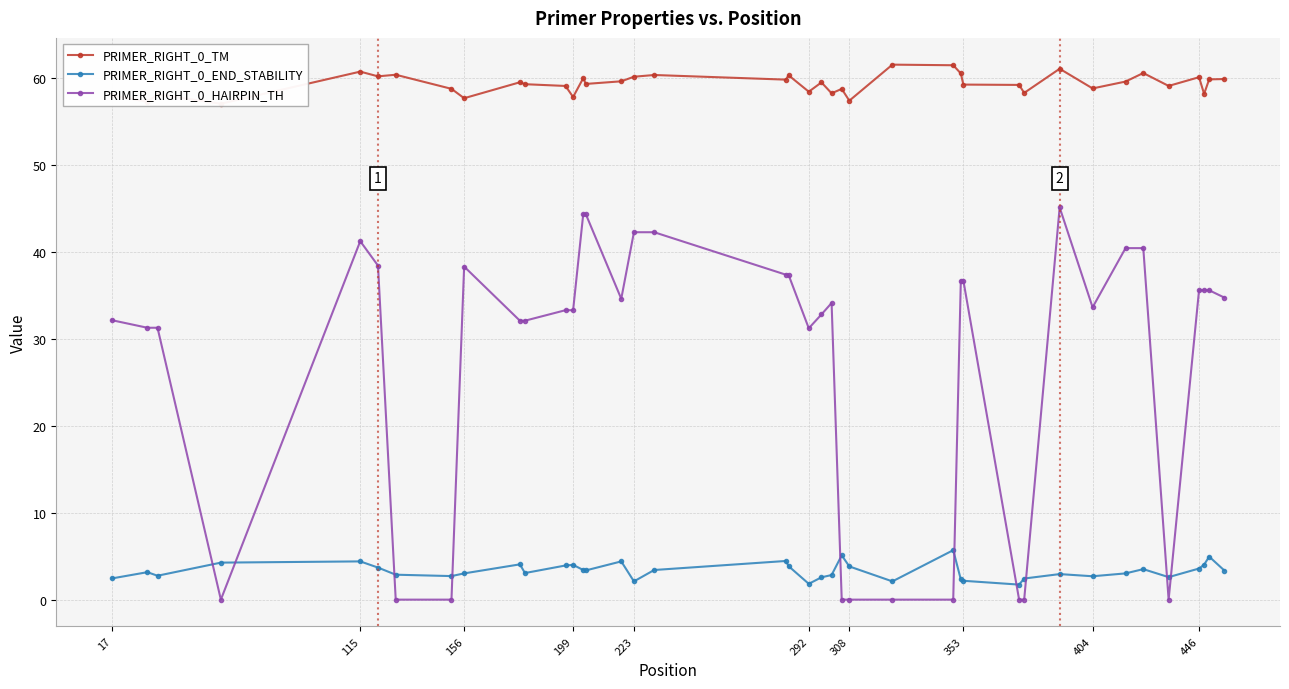

What is the highest value of the PRIMER_RIGHT_0_HAIRPIN_TH series?

45.1